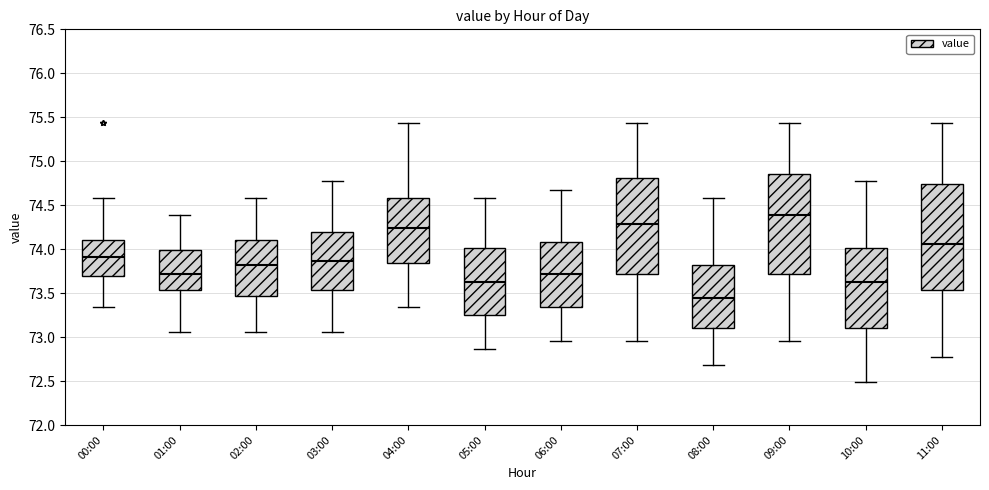

Which box is the tallest, from its lower edge to its upper edge?

11:00